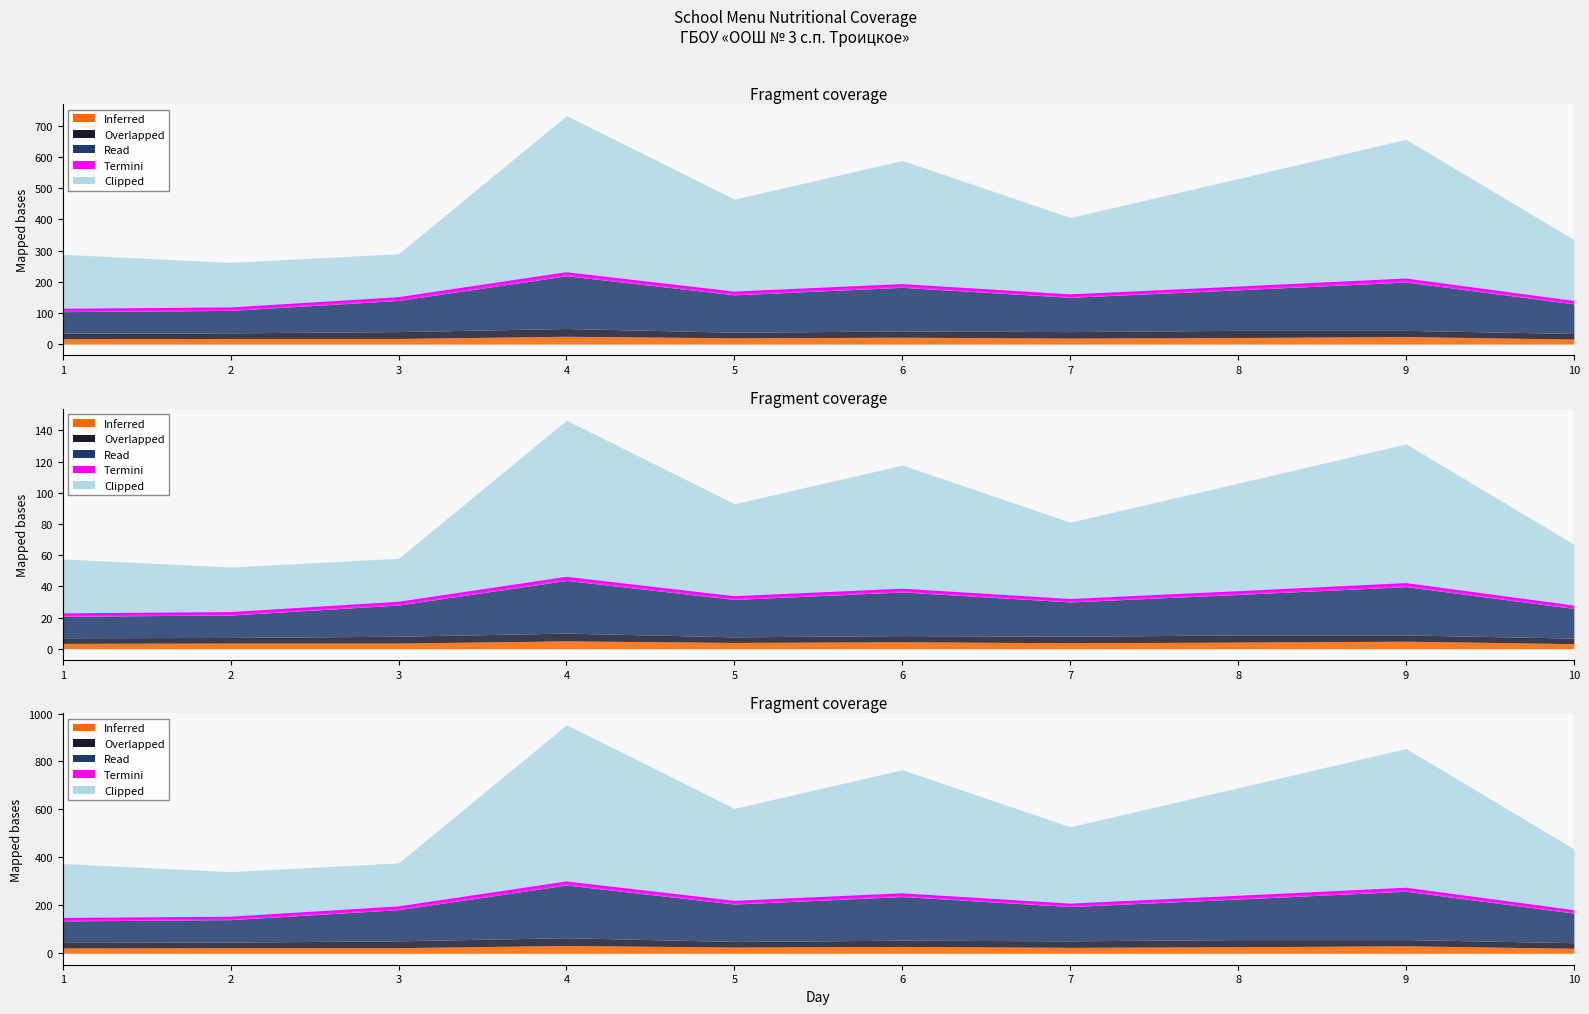

What is the difference between the second highest and minimum values in the Inferred series?

8